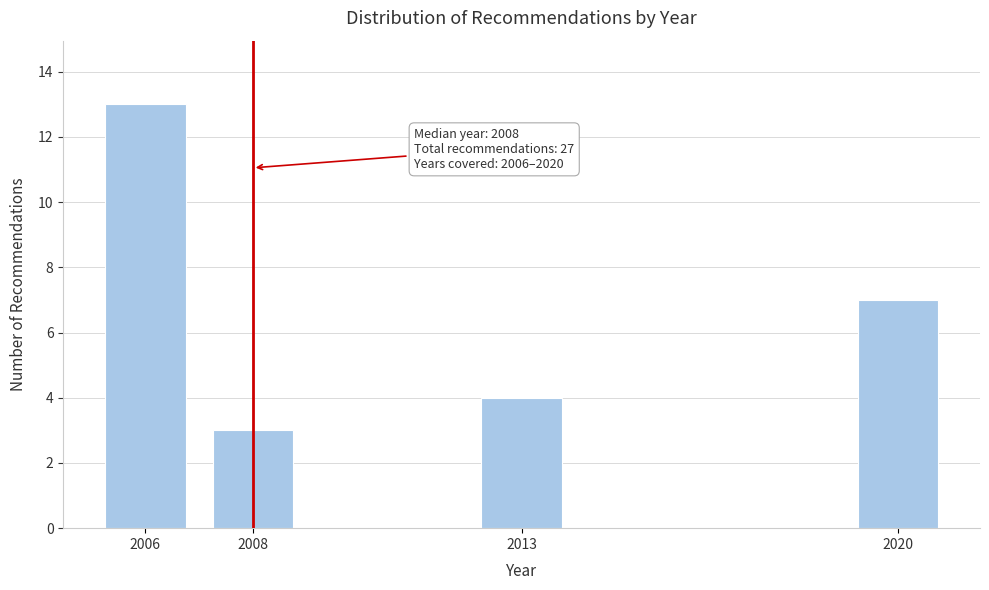

Reading left to right, what are all the values shown in this chart?

2006=13	2008=3	2013=4	2020=7